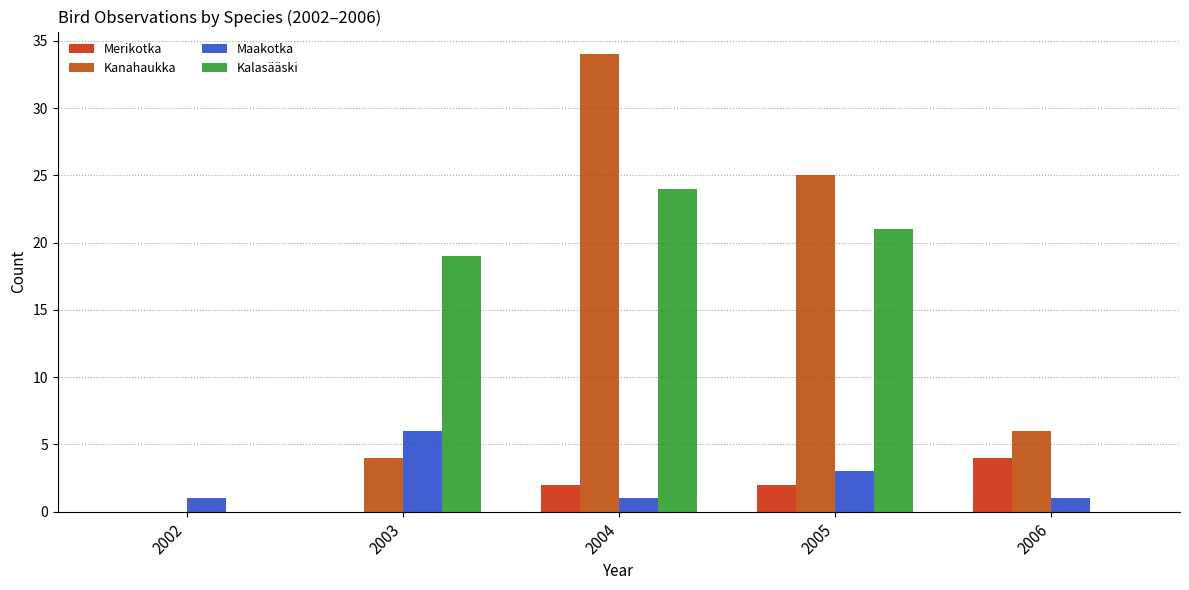

Which category has the highest value across all series?

2004